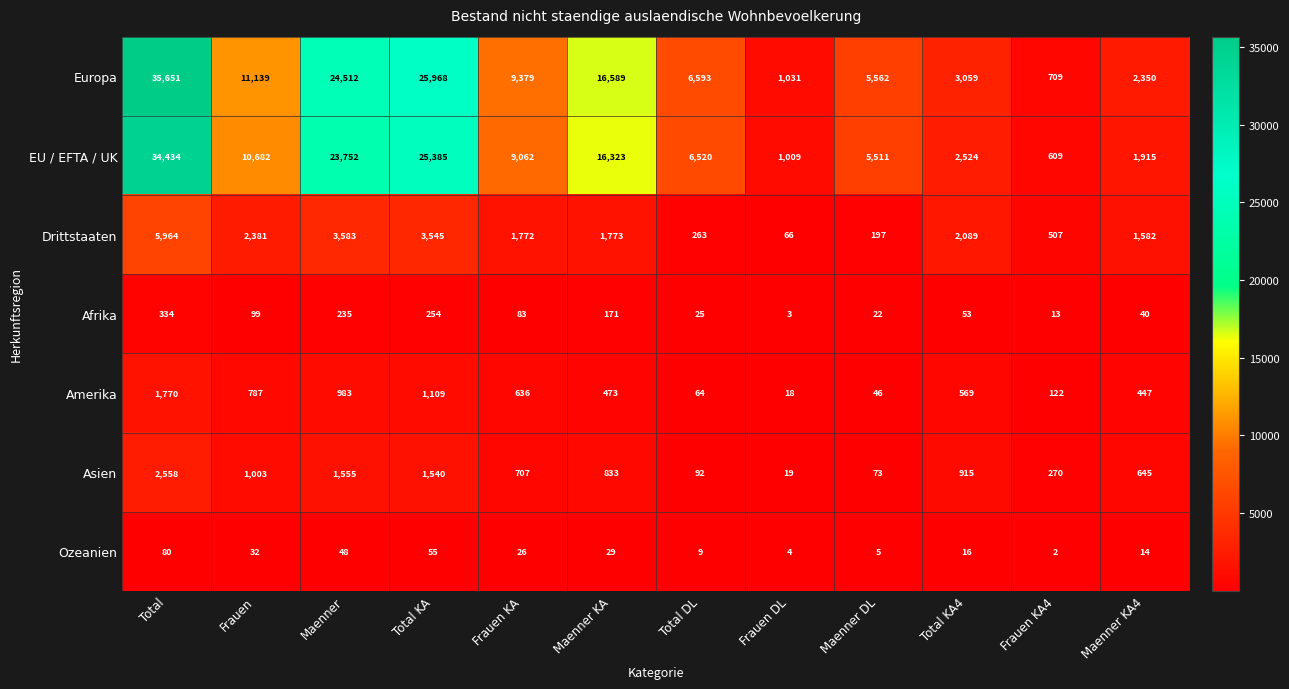

List the series in order of their peak value, lowest first.

Ozeanien, Afrika, Amerika, Asien, Drittstaaten, EU / EFTA / UK, Europa